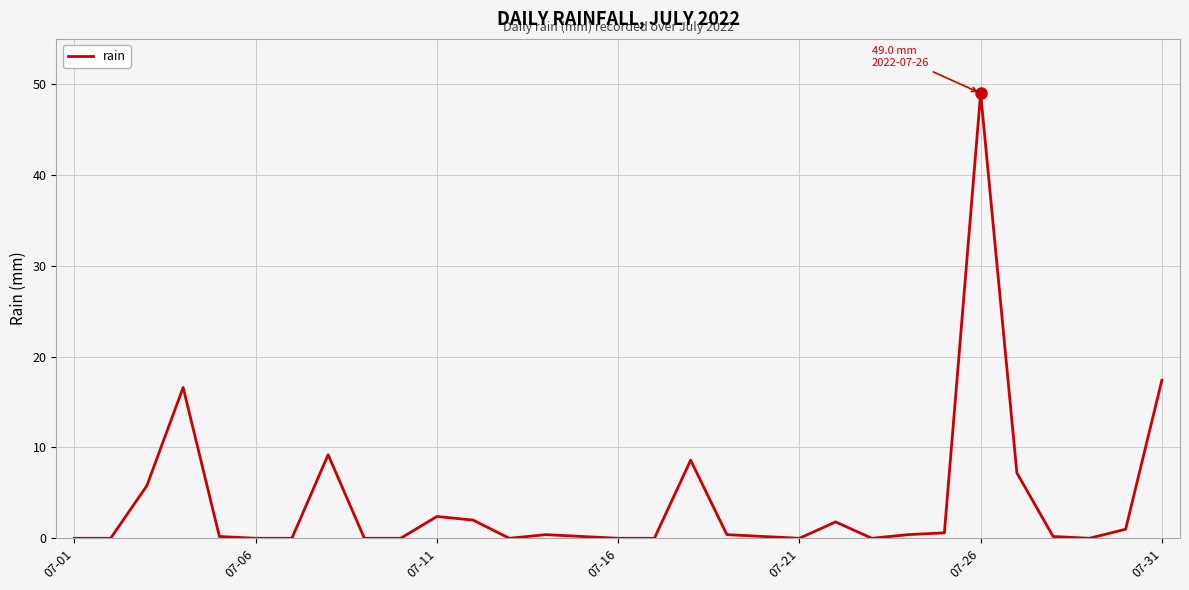

What is the difference between the maximum and minimum values?

49.0